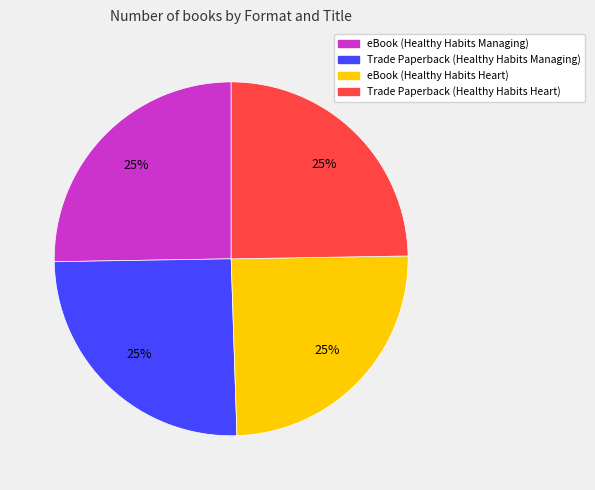

To the nearest percent, what is the combined percentage of eBook (Healthy Habits Managing) and eBook (Healthy Habits Heart)?

50%